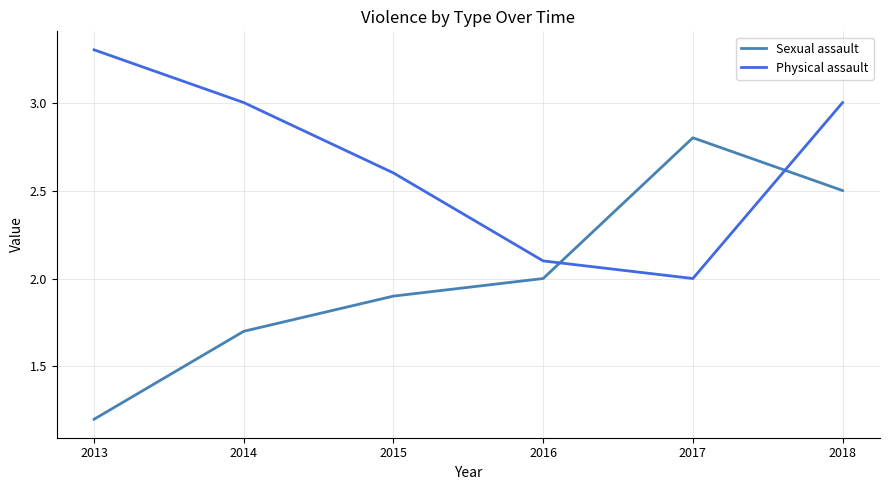

What is the difference between the maximum and minimum values in the Physical assault series?

1.3